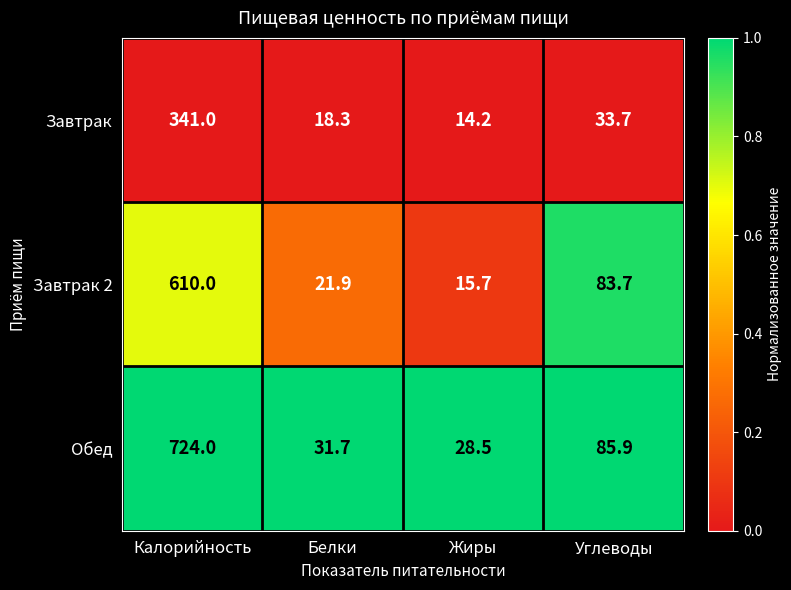

True or false: Завтрак has a value of 341.0 at Калорийность.

True